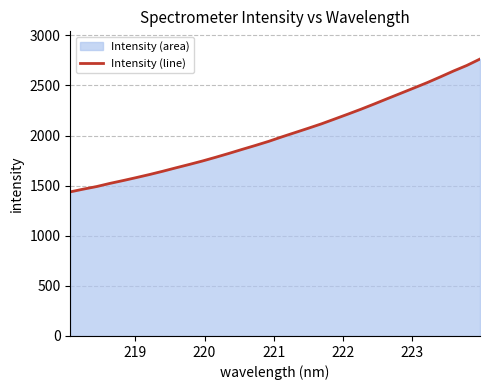

What is the smallest value displayed?

1438.2